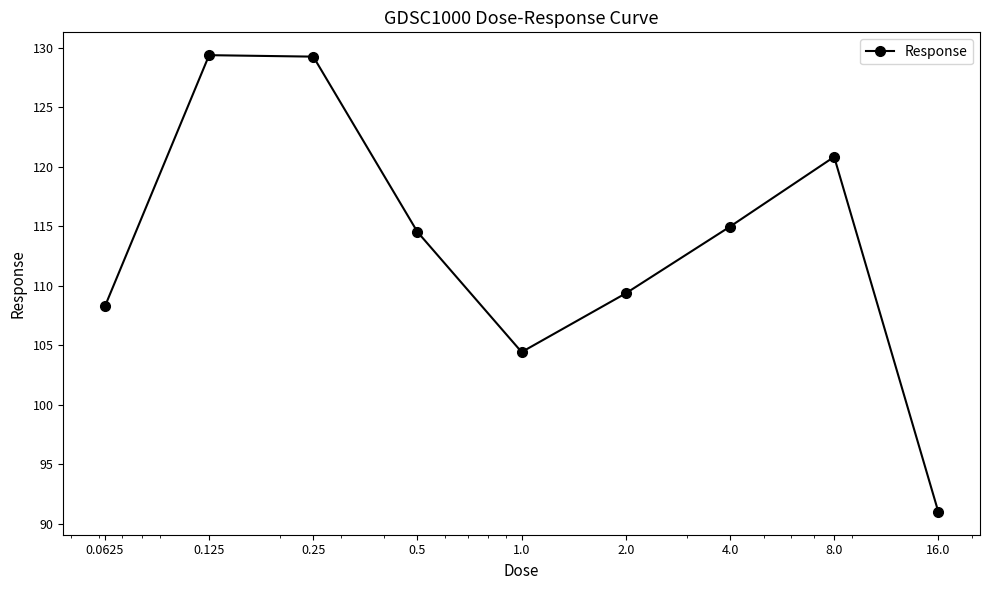

What is the value of the 9th point from the left?

91.0